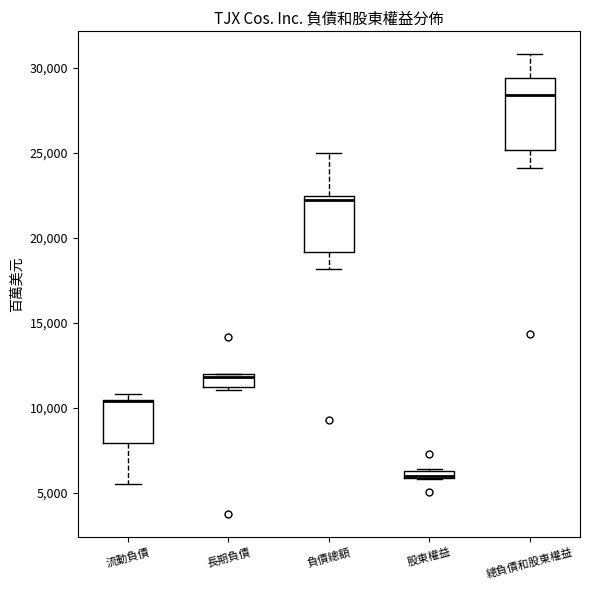

Where is the lower edge of the box for 長期負債 on the y-axis? The values are not printed on the chart, so give them approximately, as read against the axis.

11000